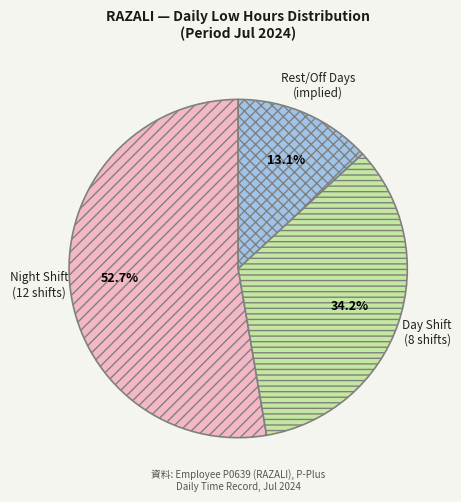

Combined, do Day Shift (8 shifts) and Rest/Off Days (implied) account for over 50%?

No